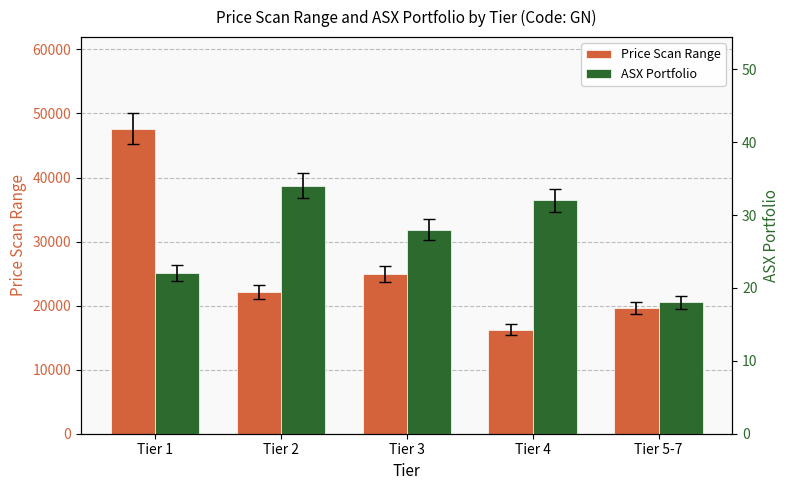

How many data points does each series have?

5